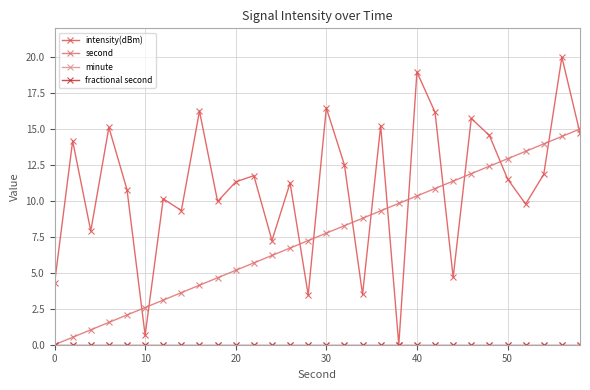

Does the chart have visible grid lines?

Yes